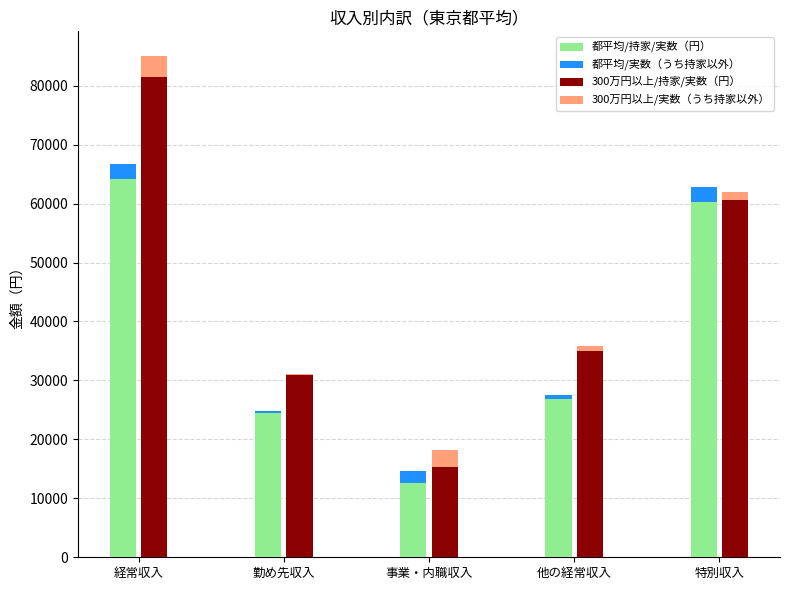

How many bars are there in each group?

4